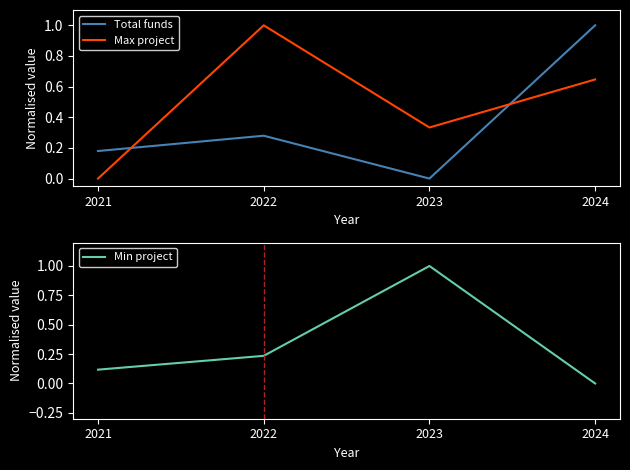

Reading right to left, list all the values displayed in this chart.

Total funds: 1.0	0.0	0.3	0.2
Max project: 0.6	0.3	1.0	0.0
Min project: 0.0	1.0	0.2	0.1